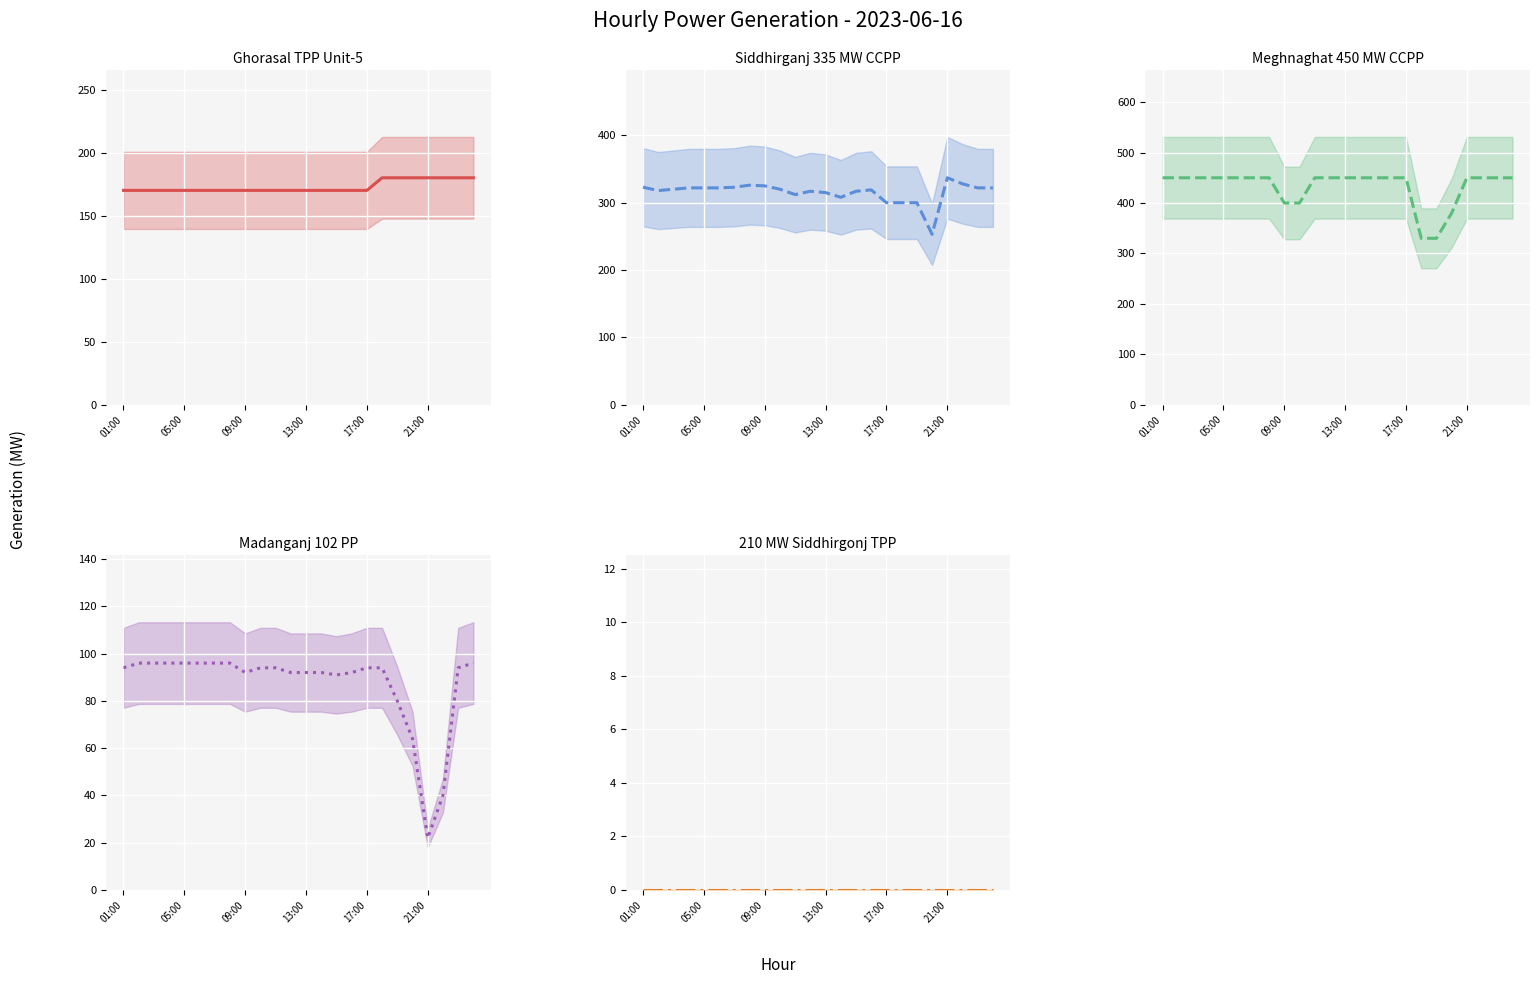

Which series has the widest spread of values?

Meghnaghat 450 MW CCPP